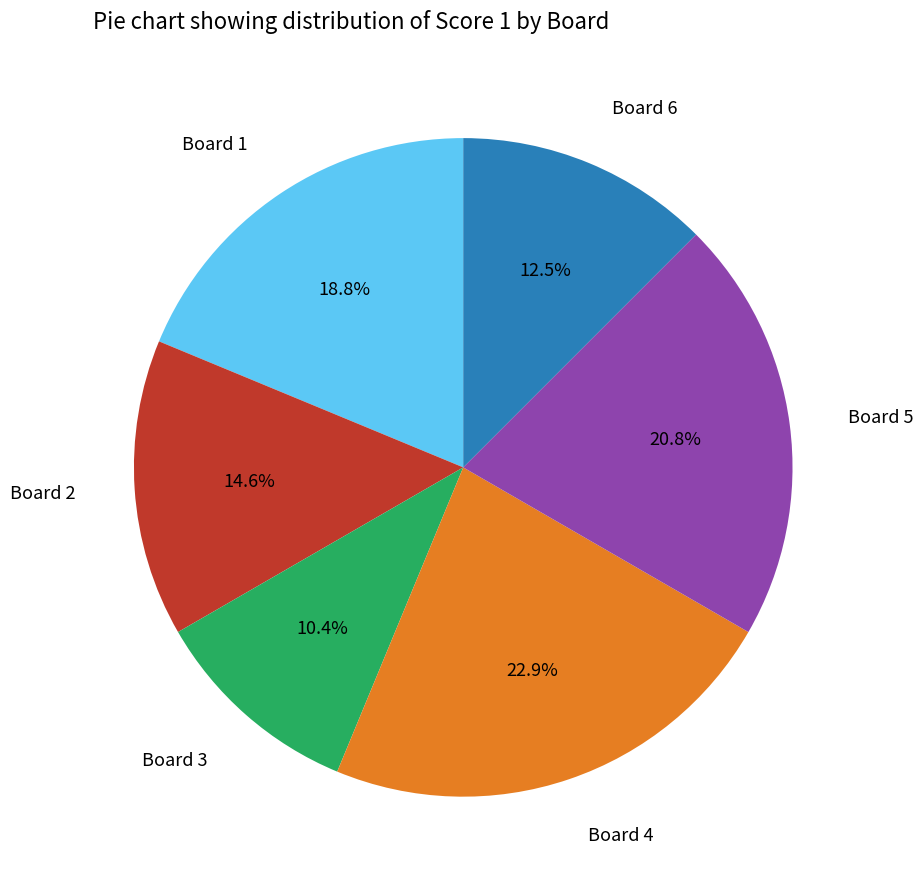

What is the smallest slice in the pie chart?

Board 3